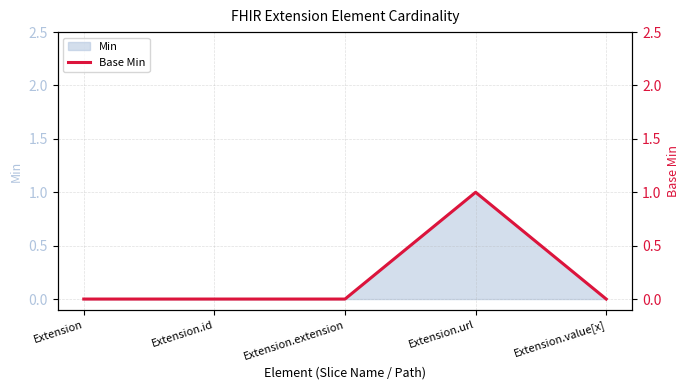

What is the difference between the values at Extension.value[x] and Extension.url?

1